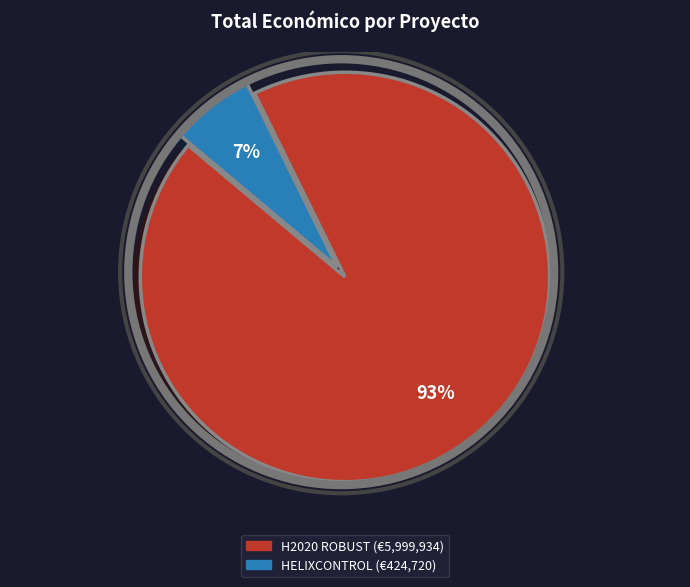

To the nearest percent, what is the average slice percentage?

50%